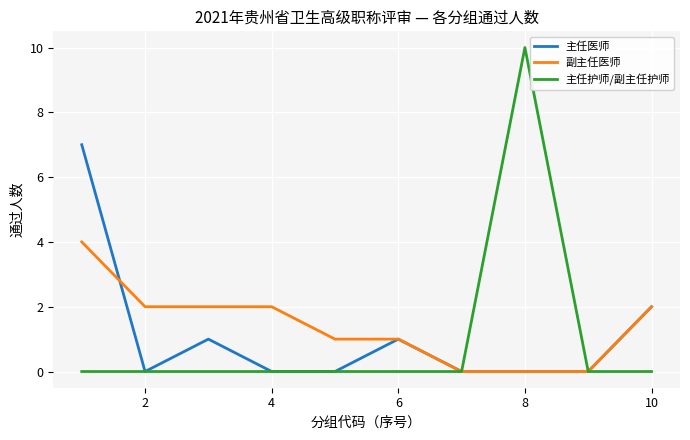

Count the number of categories in the chart.

10